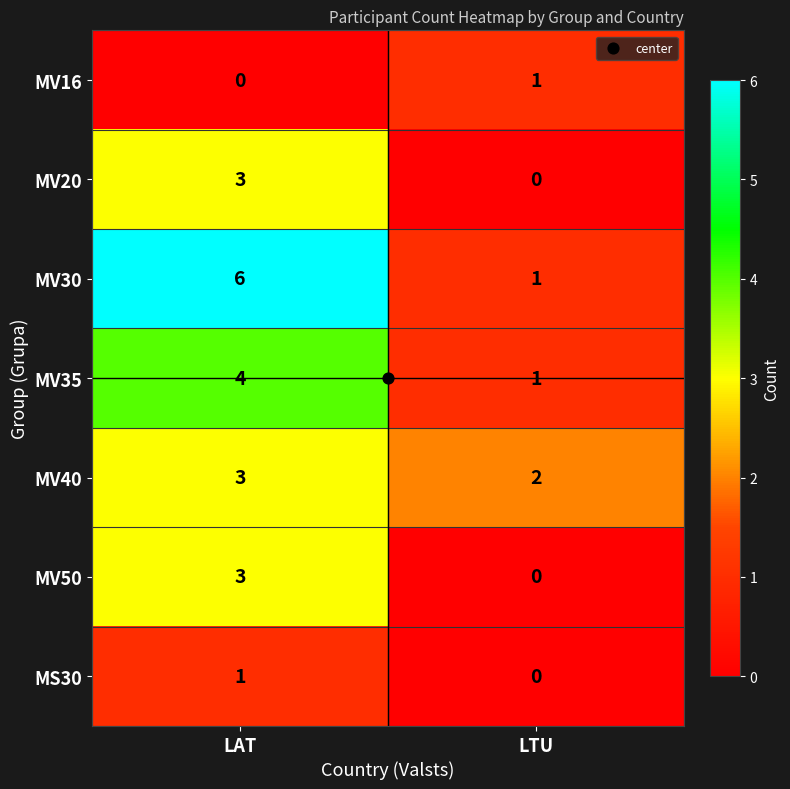

At which label is MV30 closest to 3?

LTU